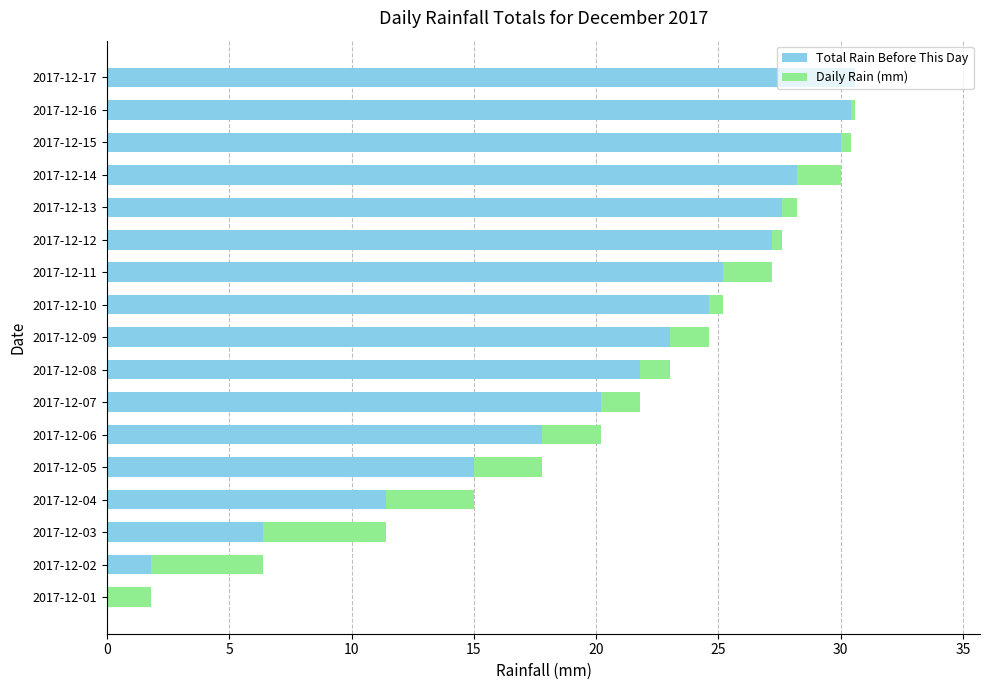

What is the total value across all series at 2017-12-05?

17.8